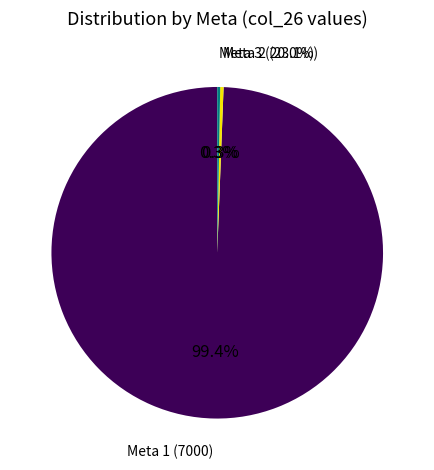

Combined, do Meta 3 and Meta 1 account for over 50%?

Yes